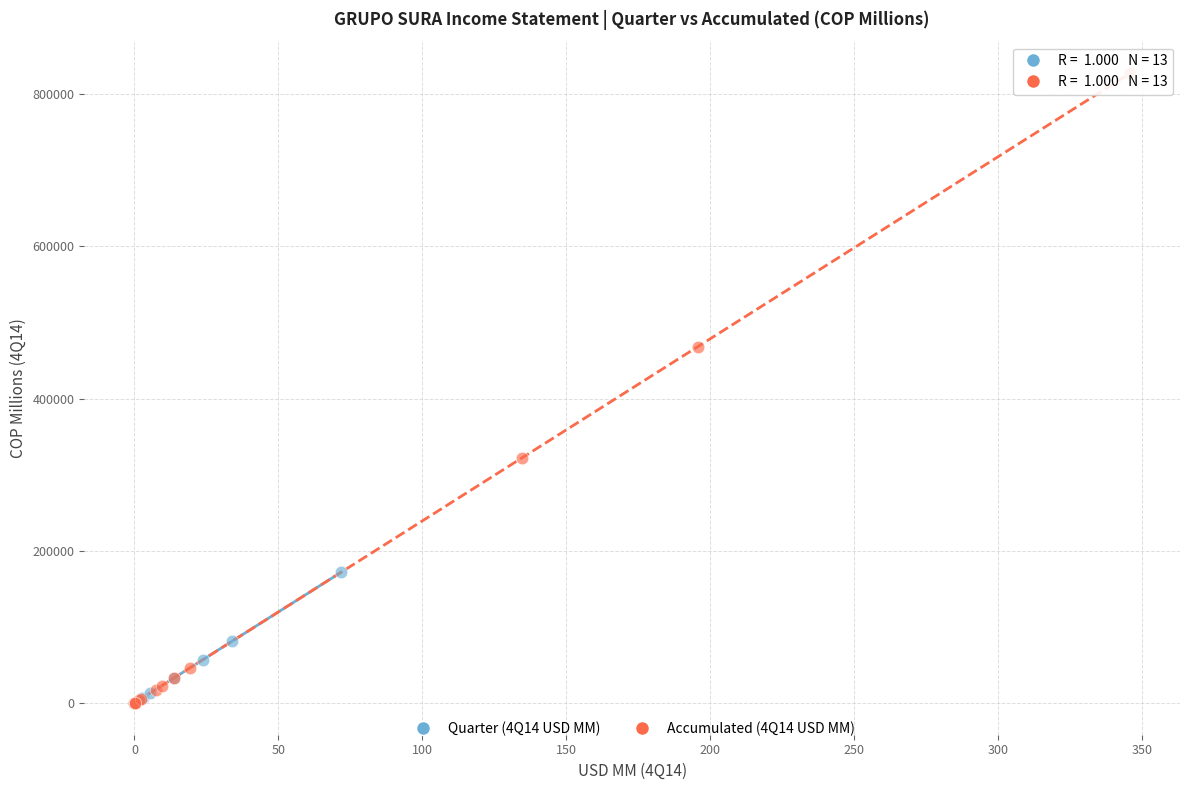

Which series contains the highest Y value?

Accumulated (4Q14 USD MM)